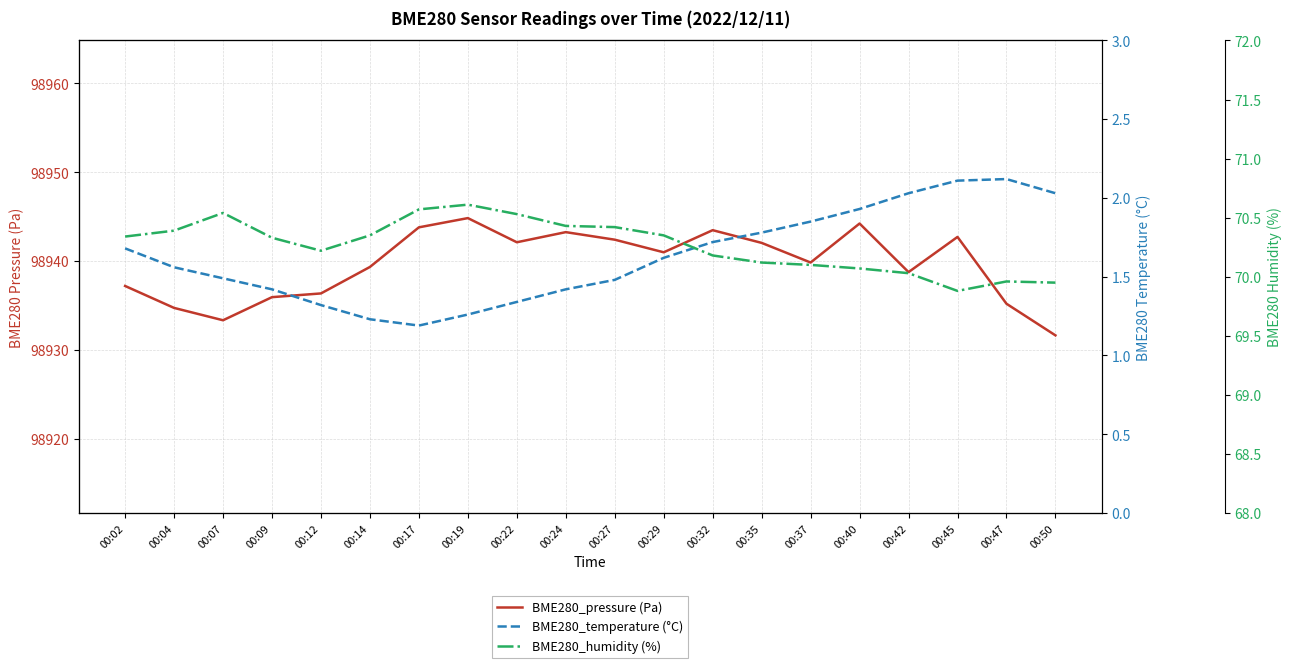

At which category does BME280_pressure (Pa) reach its first local peak?

00:19